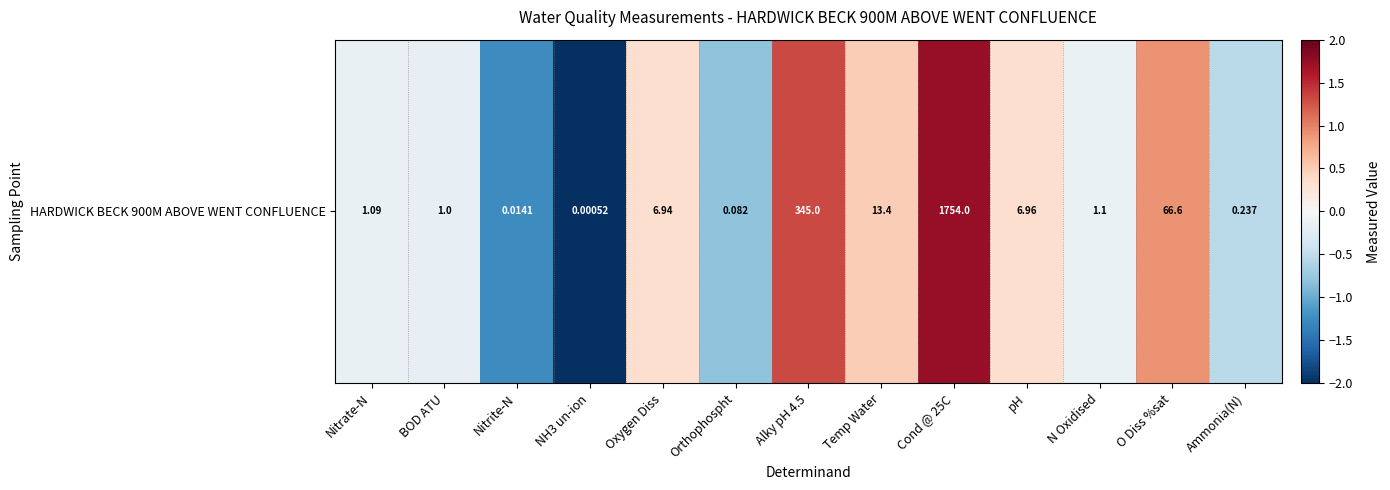

At which label is the value closest to 0?

N Oxidised